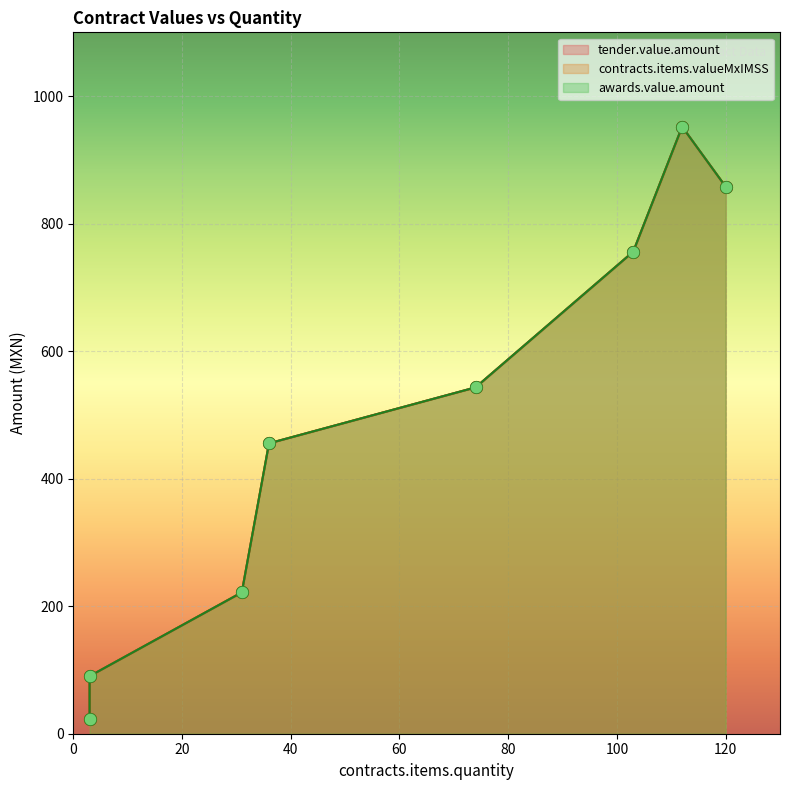

Which series has the largest total across all categories?

tender.value.amount